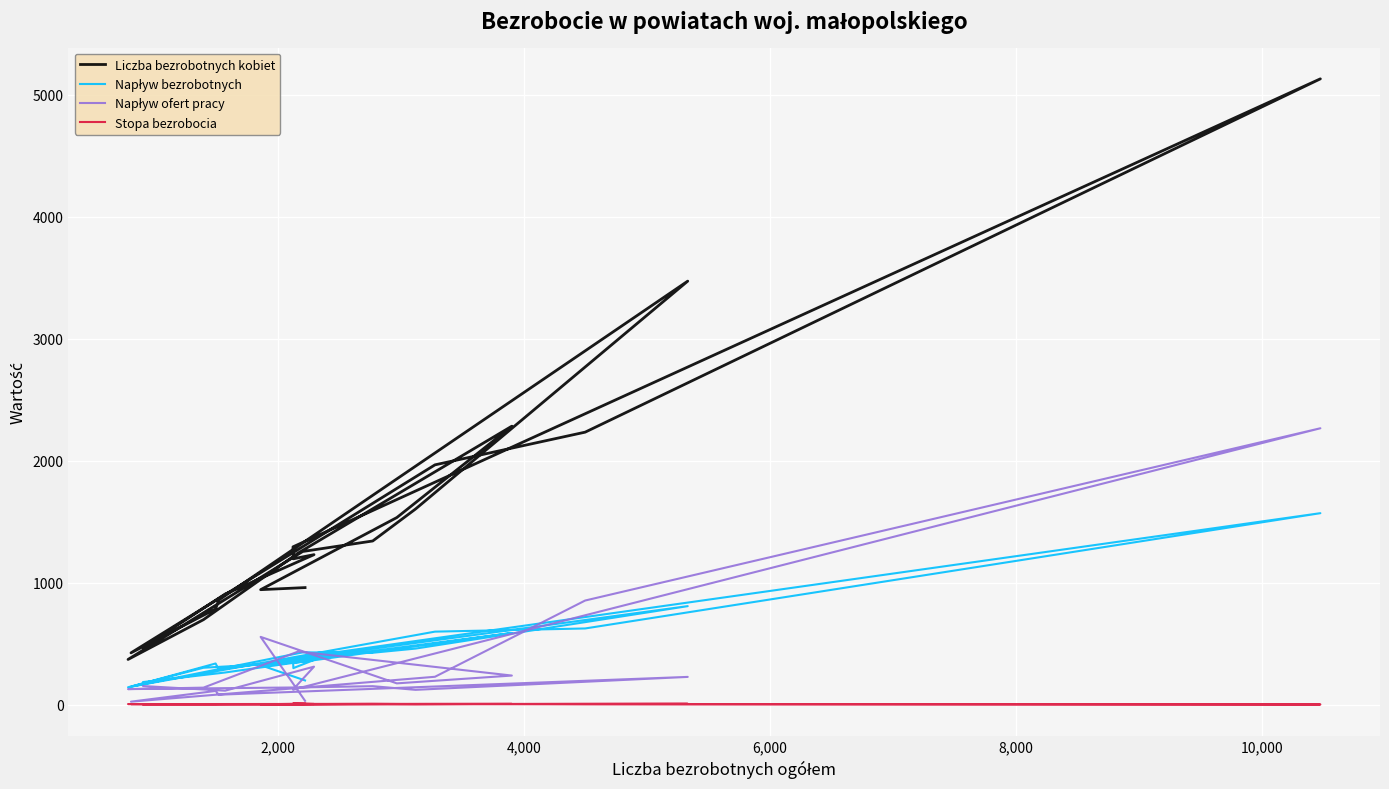

What is the difference between the maximum and minimum values in the Liczba bezrobotnych kobiet series?

4759.0